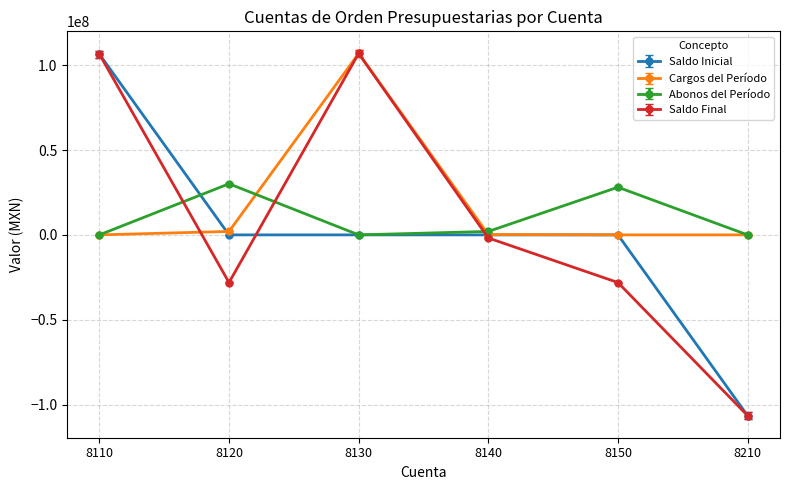

How many lines are shown in the chart?

4